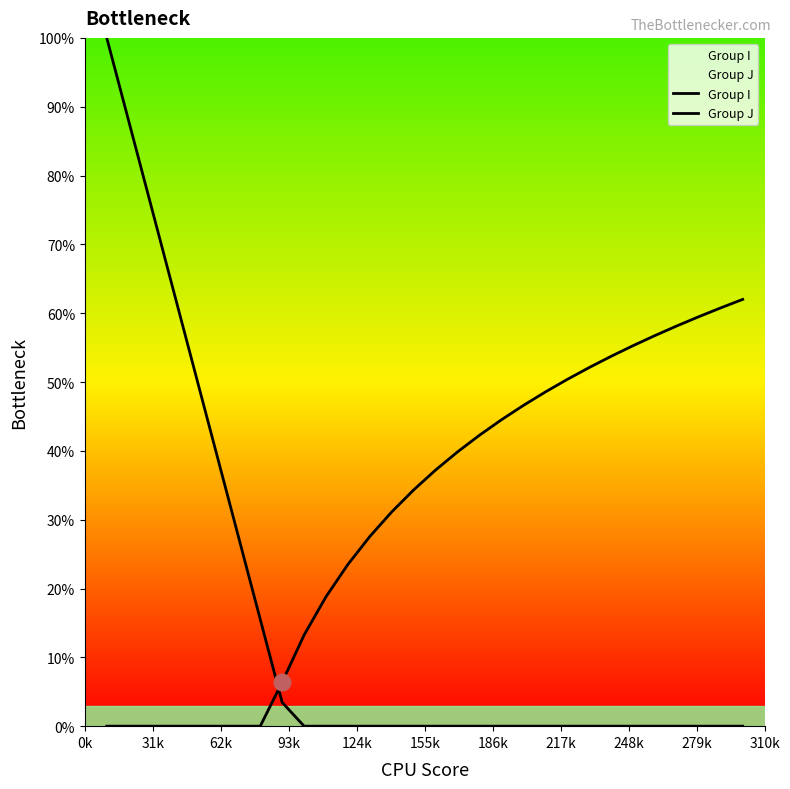

How many lines are shown in the chart?

2